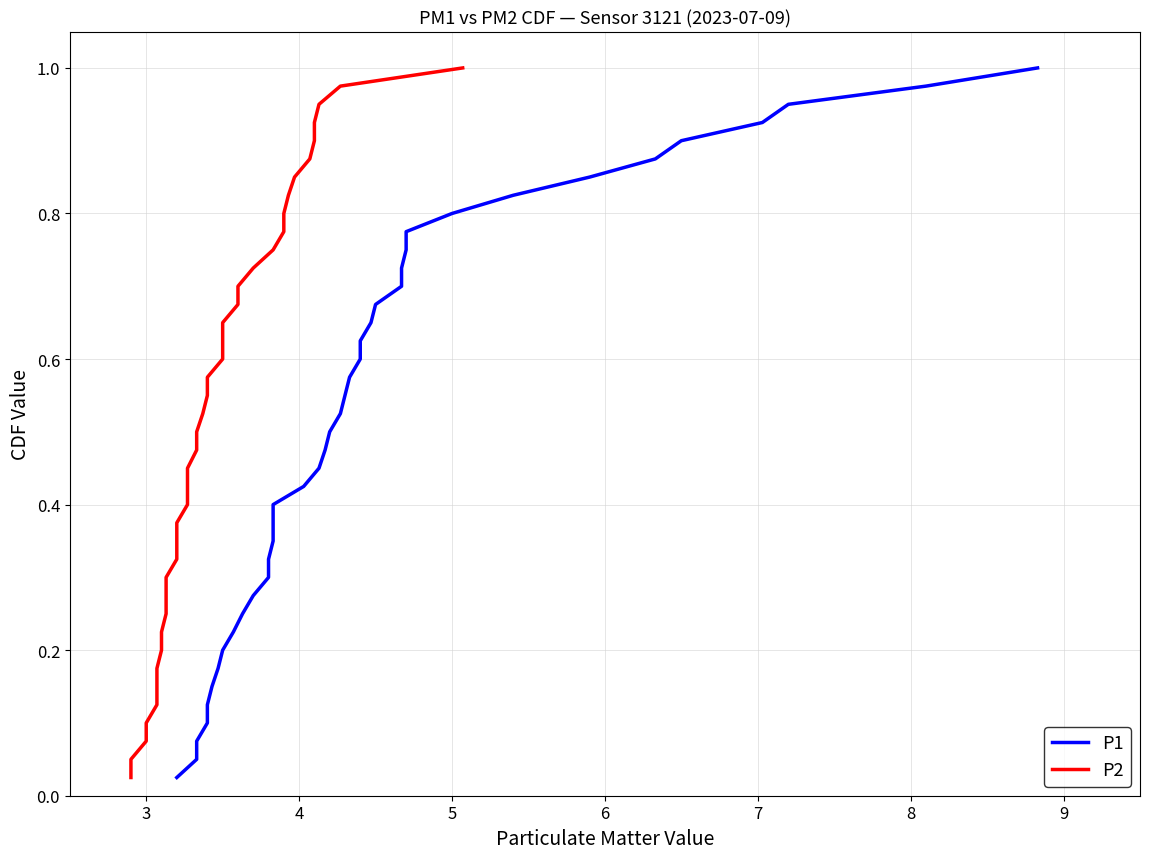

How many lines are shown in the chart?

2